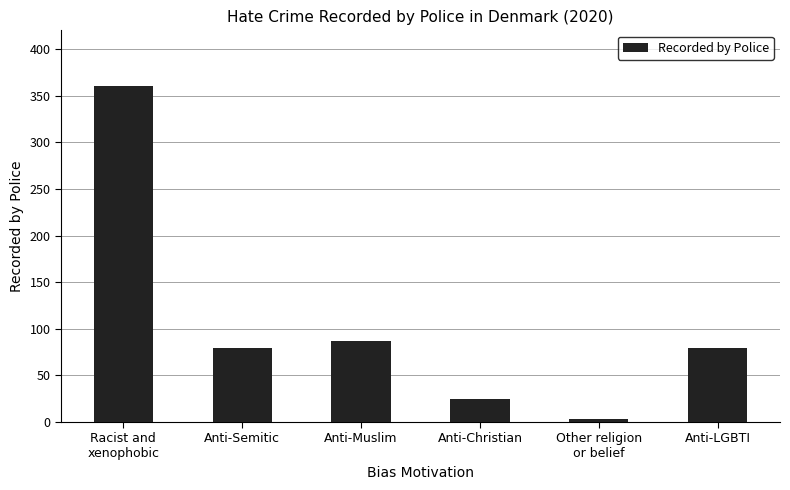

What is the label of the 6th bar from the right?

Racist and
xenophobic